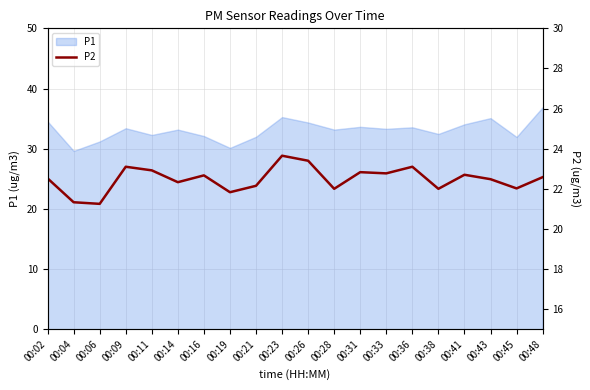

True or false: the data shows 7.2 at 00:31.

False